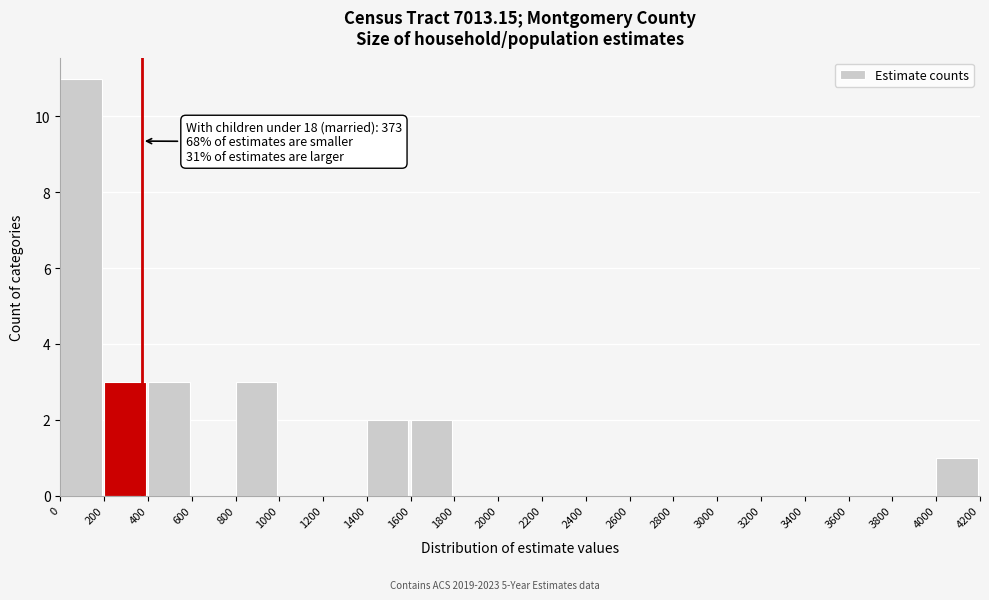

Over which range of the x-axis is the bar tallest?

0 to 200